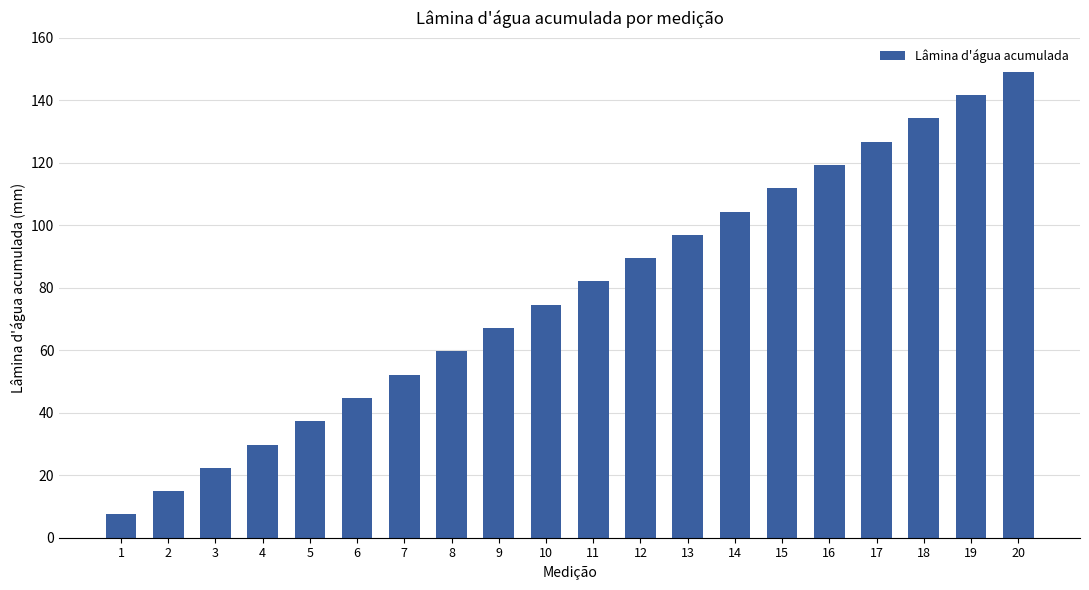

Which has a higher value, 2 or 4?

4